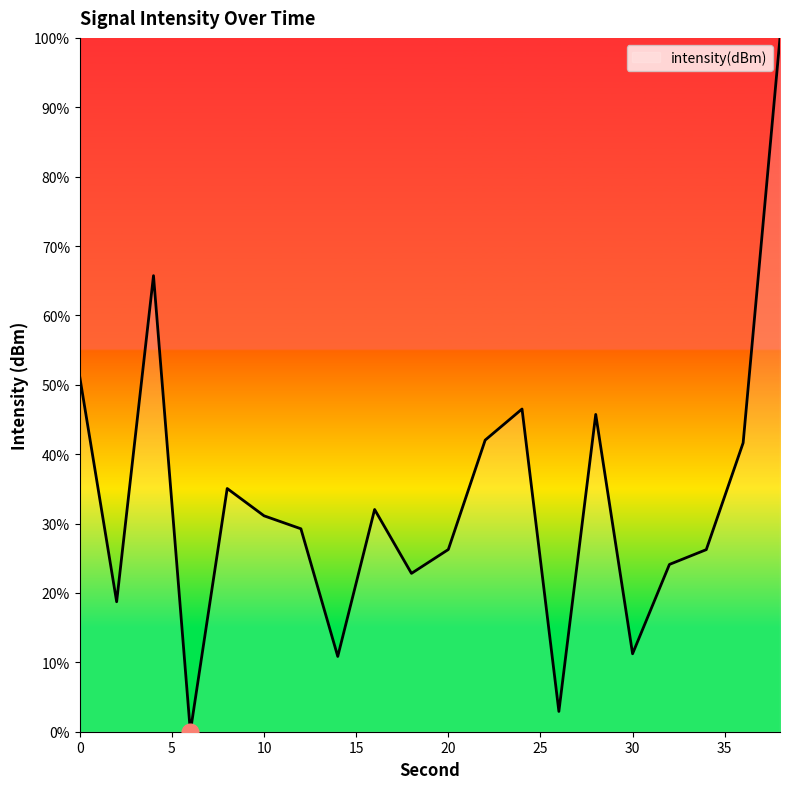

What is the maximum value shown in the chart?

100.0